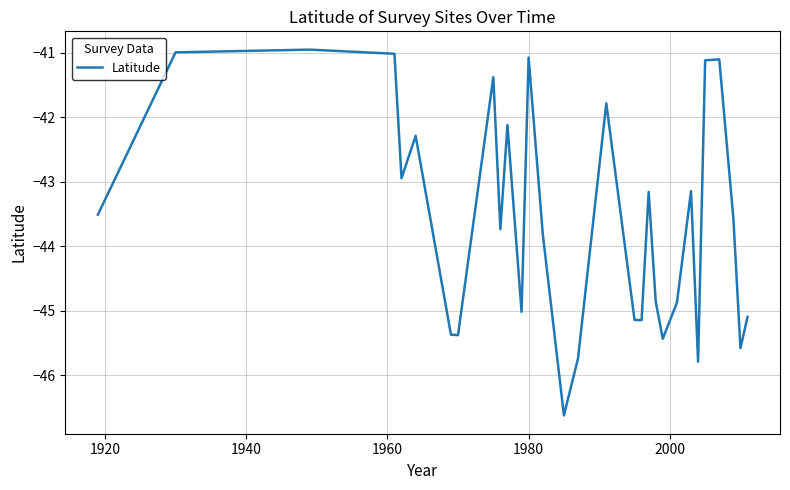

What is the minimum value shown in the chart?

-46.6